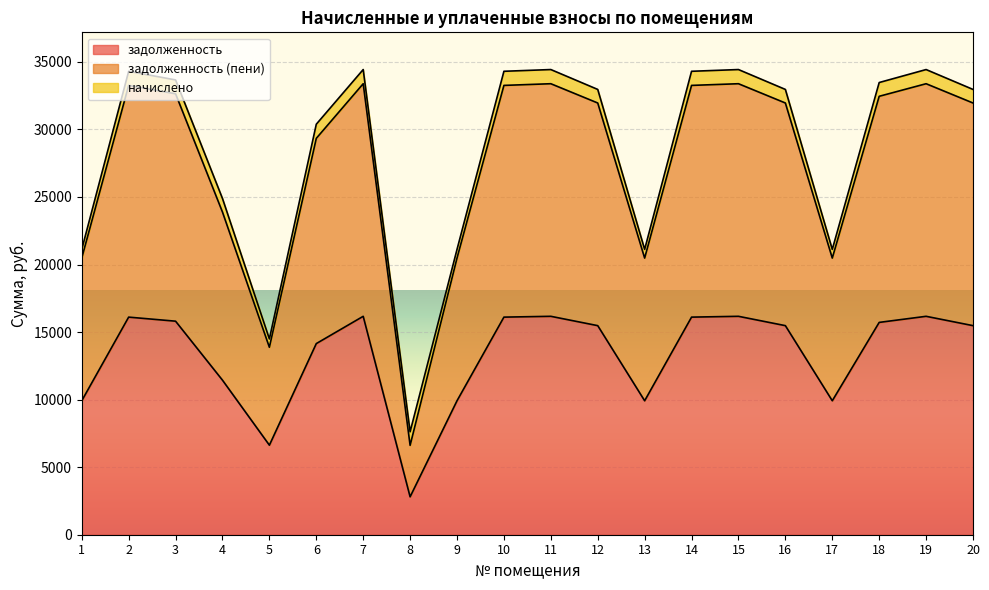

Count the number of categories in the chart.

20